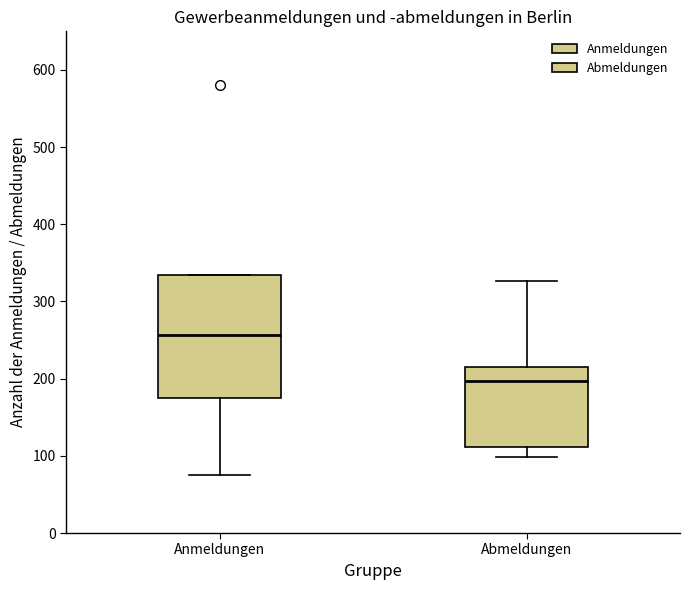

Which box is the tallest, from its lower edge to its upper edge?

Anmeldungen